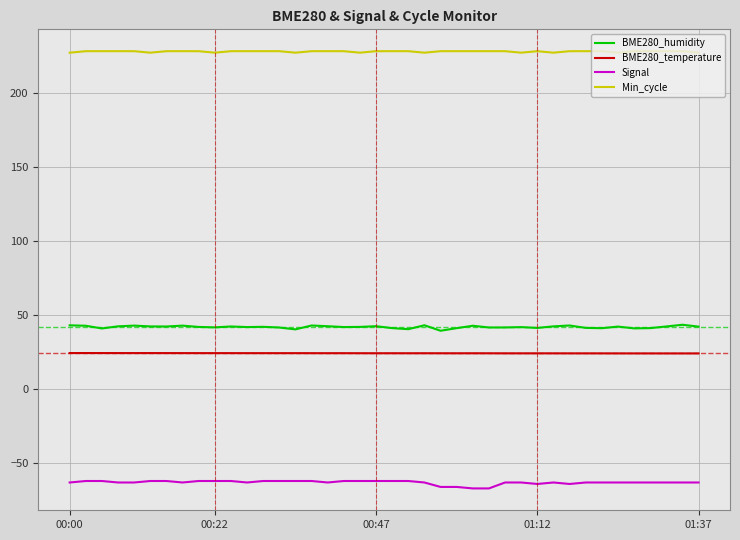

Does the chart have visible grid lines?

Yes